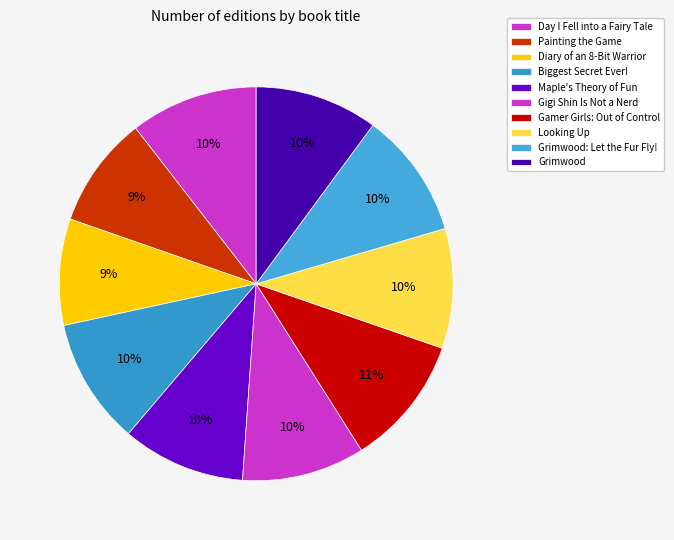

To the nearest percent, what is the average slice percentage?

10%